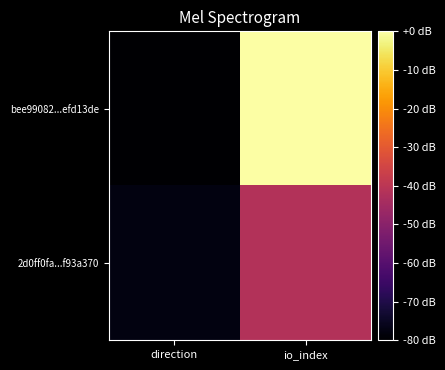

At which category is the sum across all series the highest?

io_index